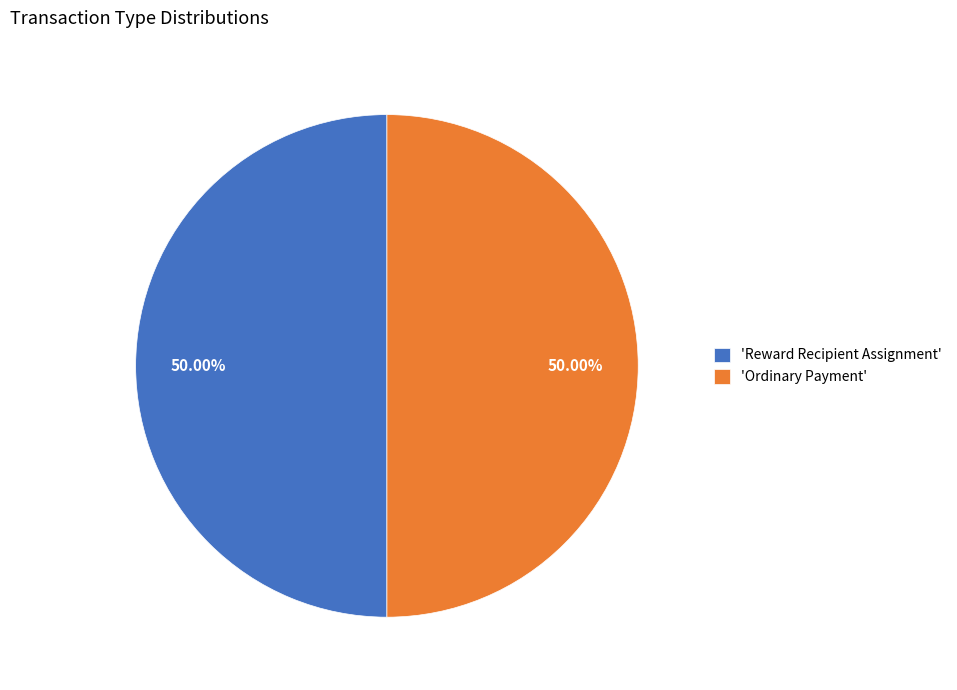

Do 'Ordinary Payment' and 'Reward Recipient Assignment' together represent more than half of the pie?

Yes